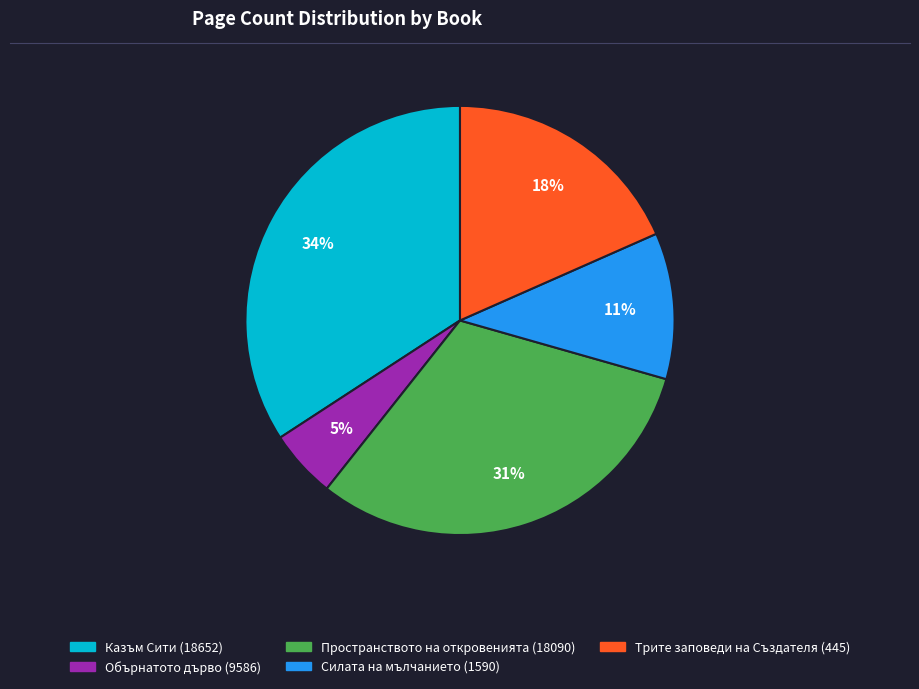

What is the smallest slice in the pie chart?

Обърнатото дърво (9586)